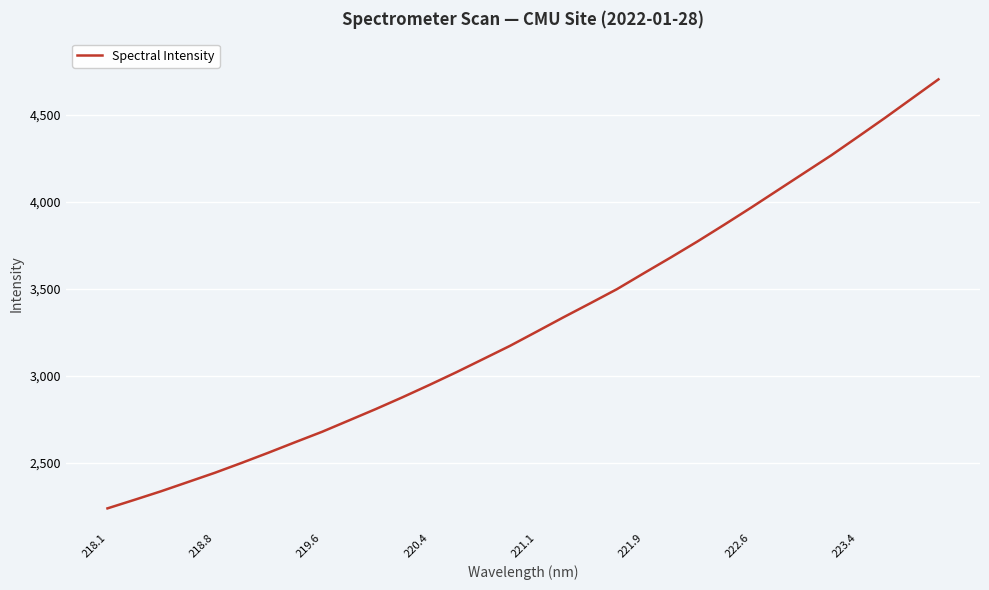

What is the minimum value shown in the chart?

2240.0